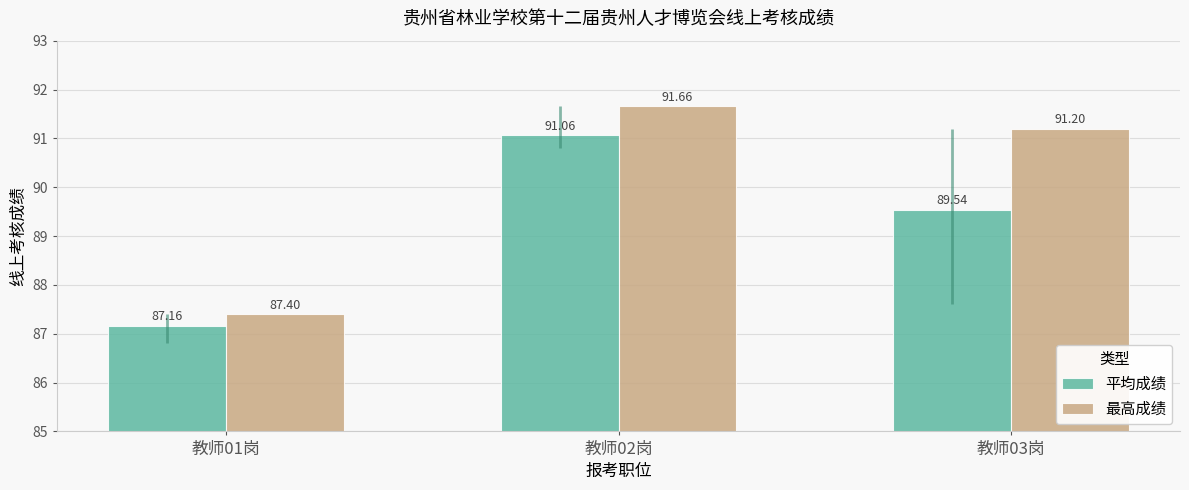

What is the difference between the 平均成绩 values at 教师01岗 and 教师03岗?

2.4